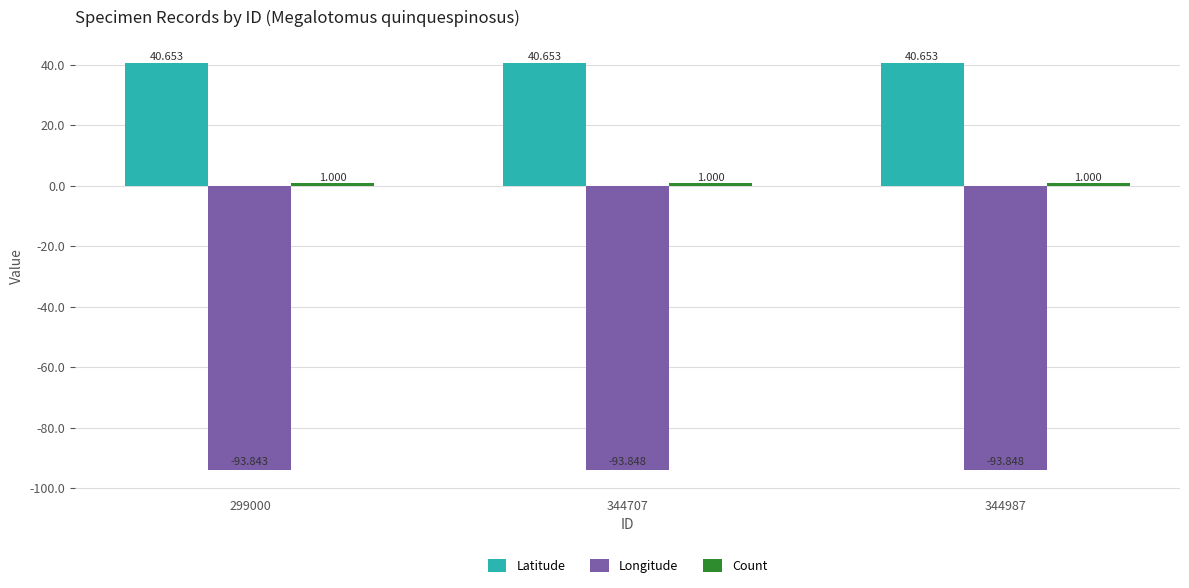

Between 299000 and 344987, which series saw the biggest shift?

Longitude